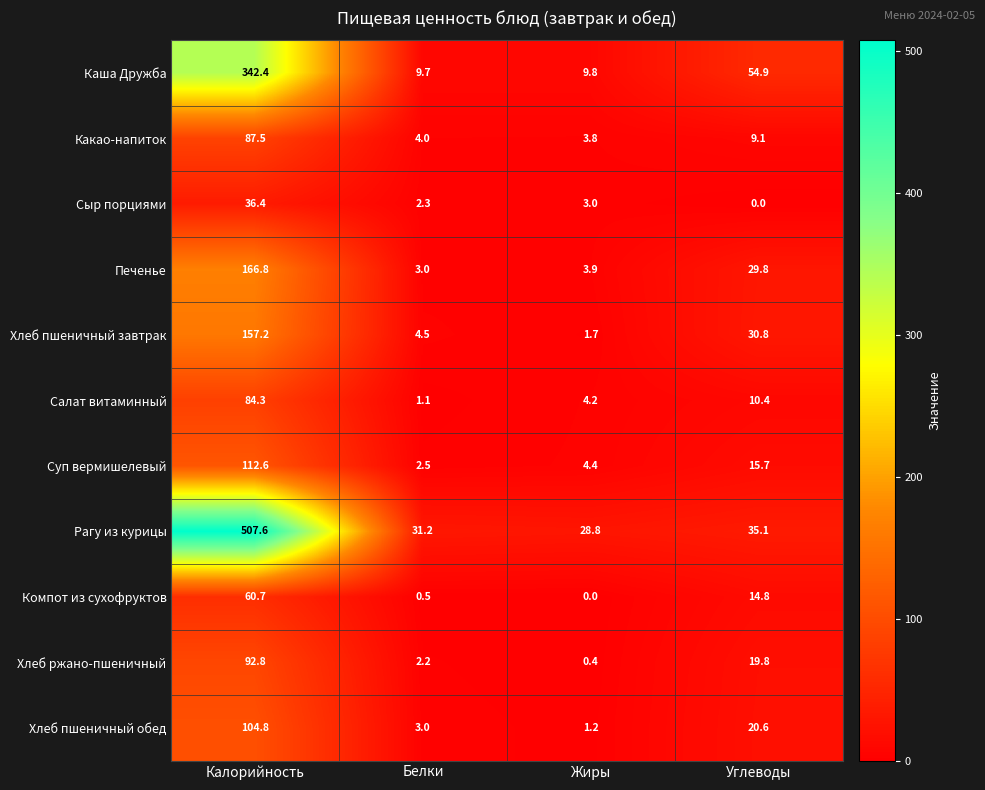

What is the approximate value of Хлеб пшеничный обед at Жиры?

1.2